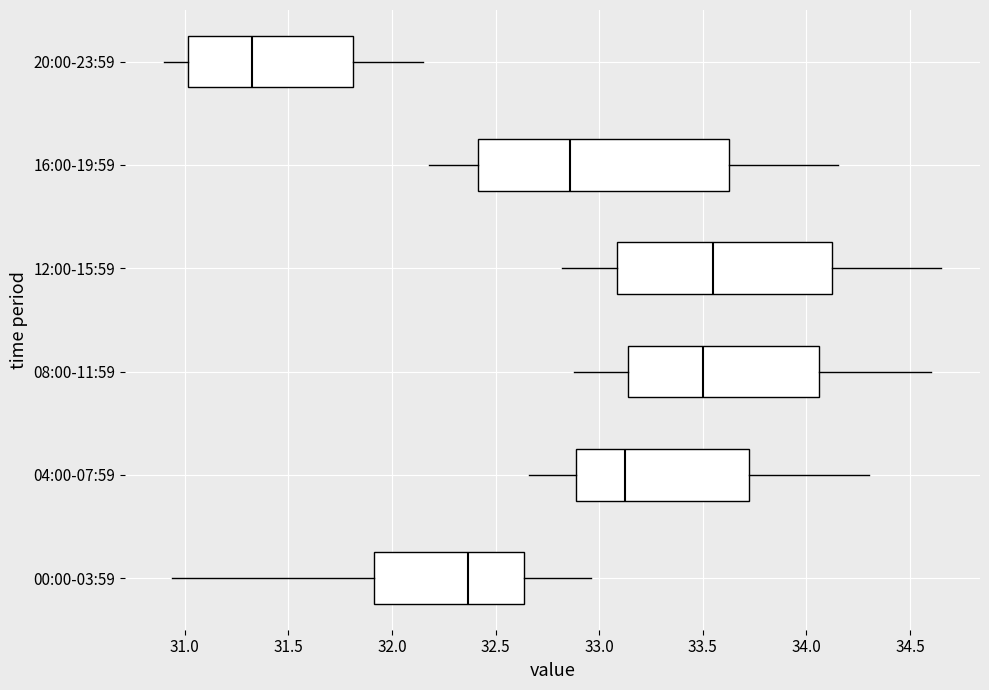

Comparing the boxes themselves (not the whiskers), which one is the widest?

16:00-19:59